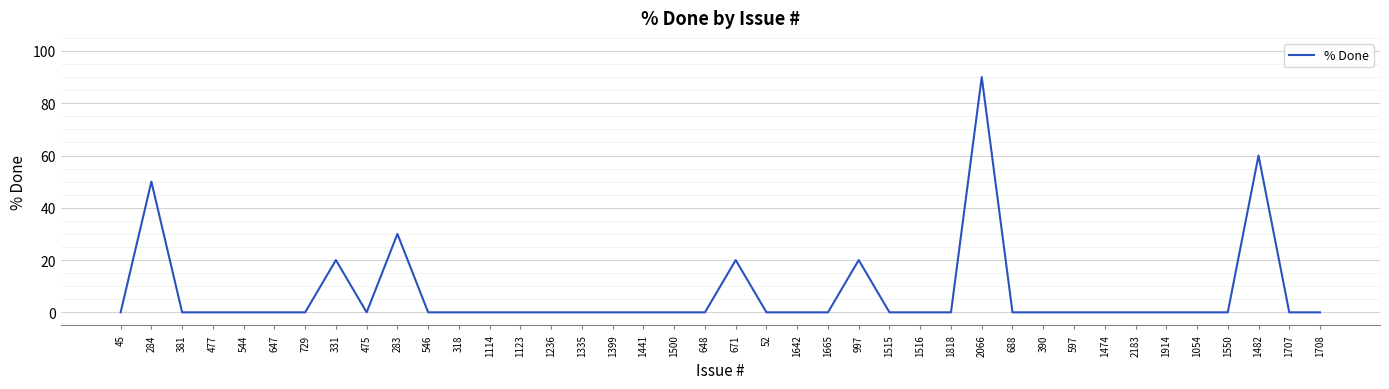

At which category does the data reach its first local peak?

284